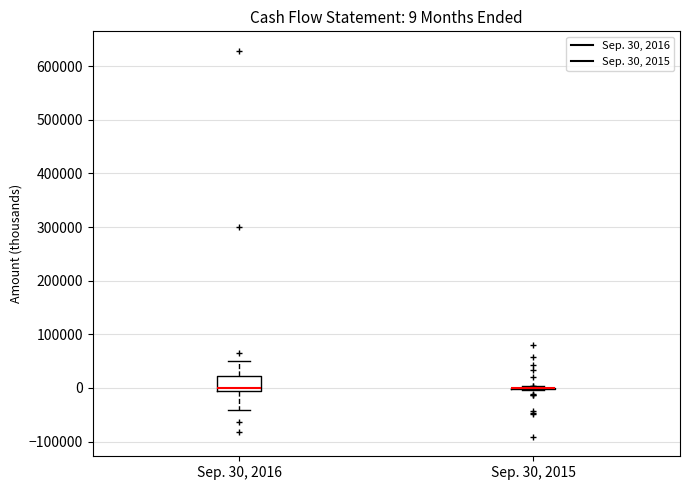

Which box is the tallest, from its lower edge to its upper edge?

Sep. 30, 2016